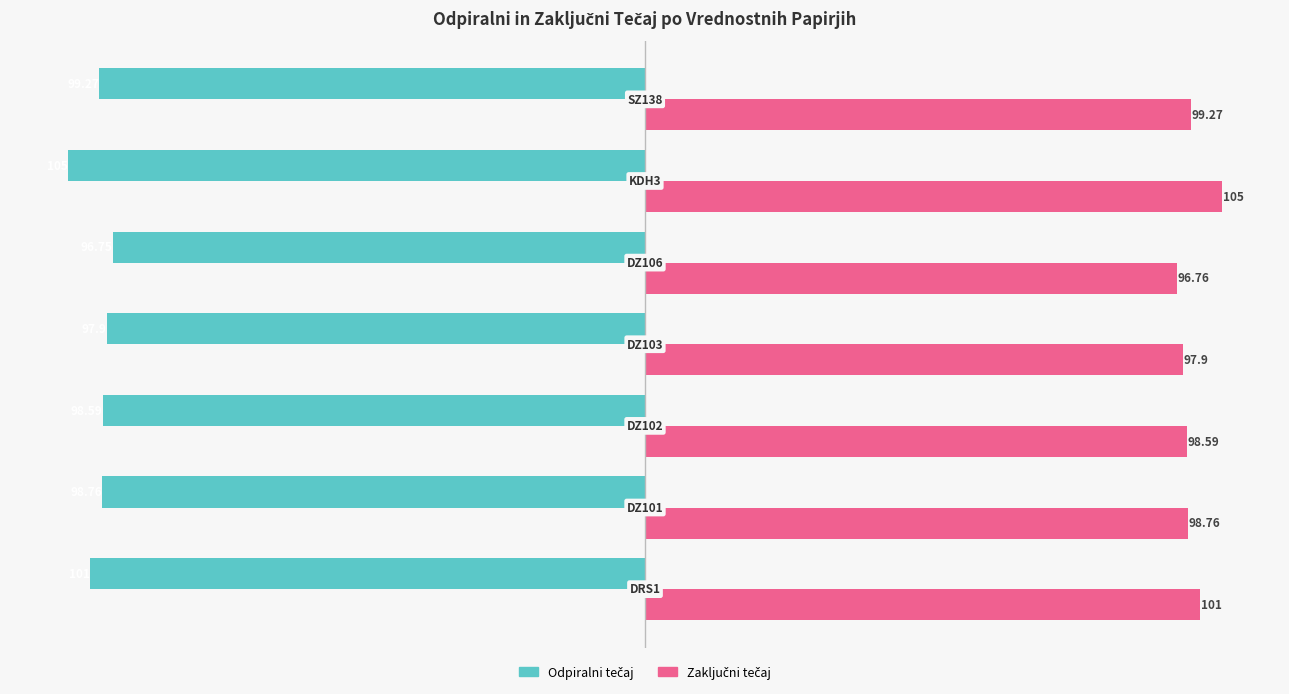

At how many categories does at least one series exceed 66?

7